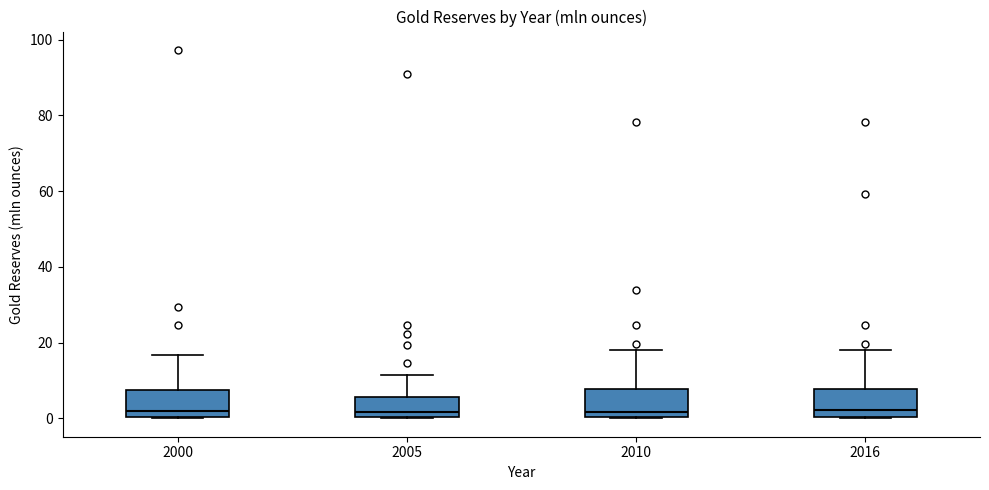

Where is the lower edge of the box at x = 2000 on the y-axis? The values are not printed on the chart, so give them approximately, as read against the axis.

0